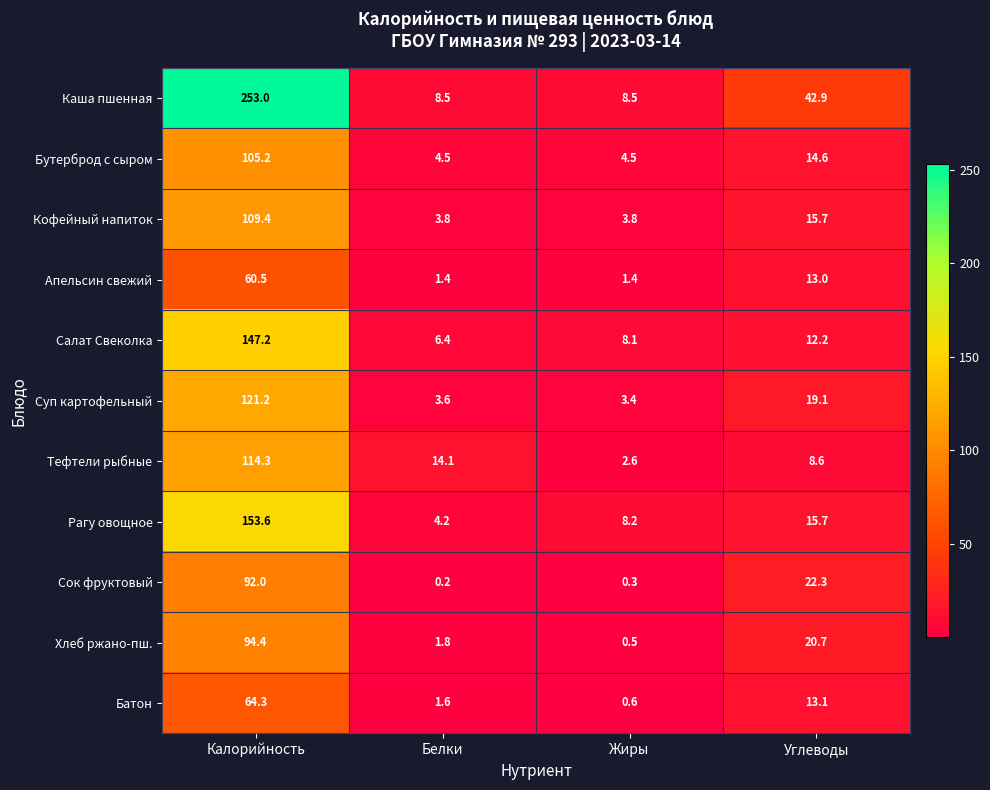

Read the Кофейный напиток value at Углеводы.

15.7